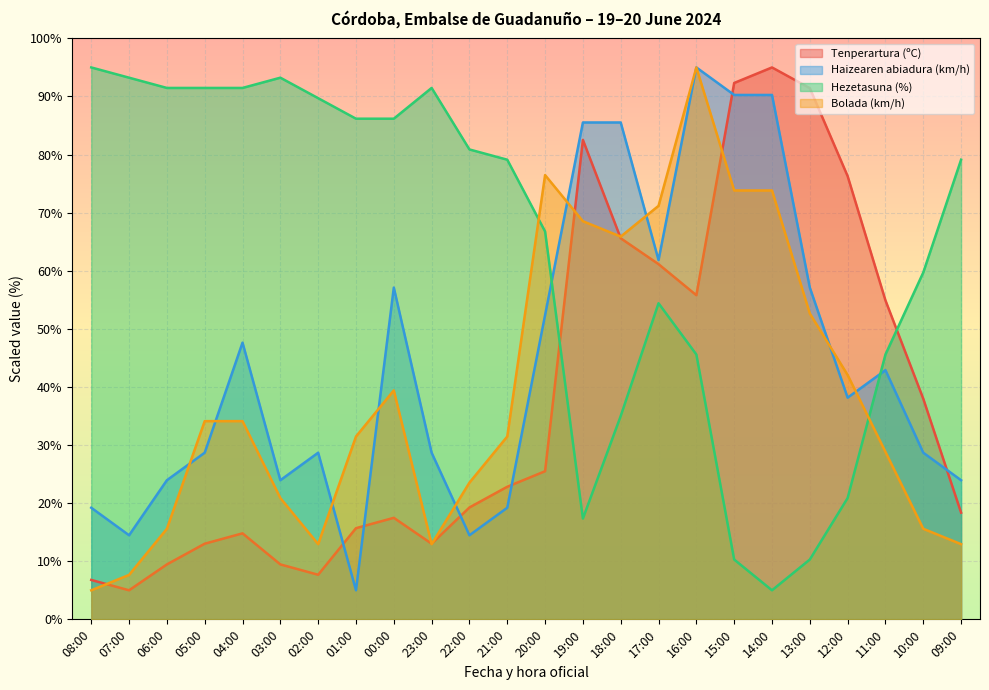

Reading right to left, list all the values displayed in this chart.

Tenperartura (ºC): 18.4	38.0	54.9	76.3	91.4	95.0	92.3	55.8	61.1	65.6	82.5	25.5	22.8	19.3	13.0	17.5	15.7	7.7	9.5	14.8	13.0	9.5	5.0	6.8
Haizearen abiadura (km/h): 23.9	28.7	42.9	38.2	57.1	90.3	90.3	95.0	61.8	85.5	85.5	52.4	19.2	14.5	28.7	57.1	5.0	28.7	23.9	47.6	28.7	23.9	14.5	19.2
Hezetasuna (%): 79.1	59.7	45.6	20.9	10.3	5.0	10.3	45.6	54.4	35.0	17.4	66.8	79.1	80.9	91.5	86.2	86.2	89.7	93.2	91.5	91.5	91.5	93.2	95.0
Bolada (km/h): 12.9	15.6	28.8	42.1	52.6	73.8	73.8	95.0	71.2	65.9	68.5	76.5	31.5	23.5	12.9	39.4	31.5	12.9	20.9	34.1	34.1	15.6	7.6	5.0